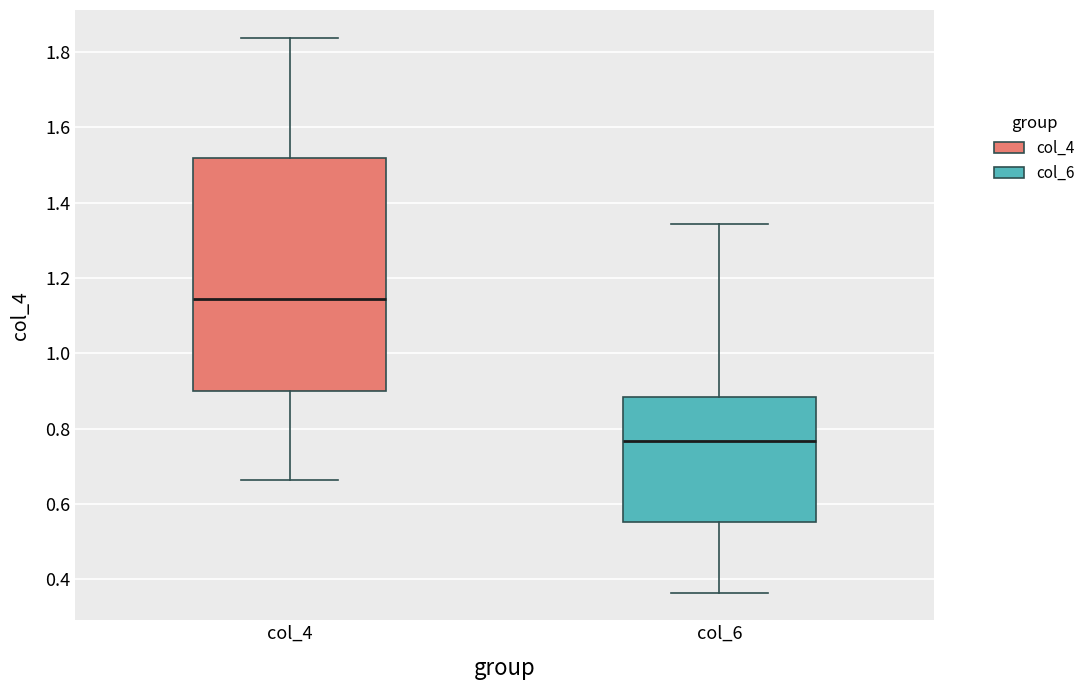

Reading left to right, transcribe this box plot: for each box, give where its median line is, the range the box spans, and where its two whiskers end, as read against the y-axis. The values are not printed on the chart, so give them approximately, as read against the axis.

col_4: median 1.14, box 0.90 to 1.52, whiskers 0.66 to 1.84
col_6: median 0.76, box 0.56 to 0.88, whiskers 0.36 to 1.34